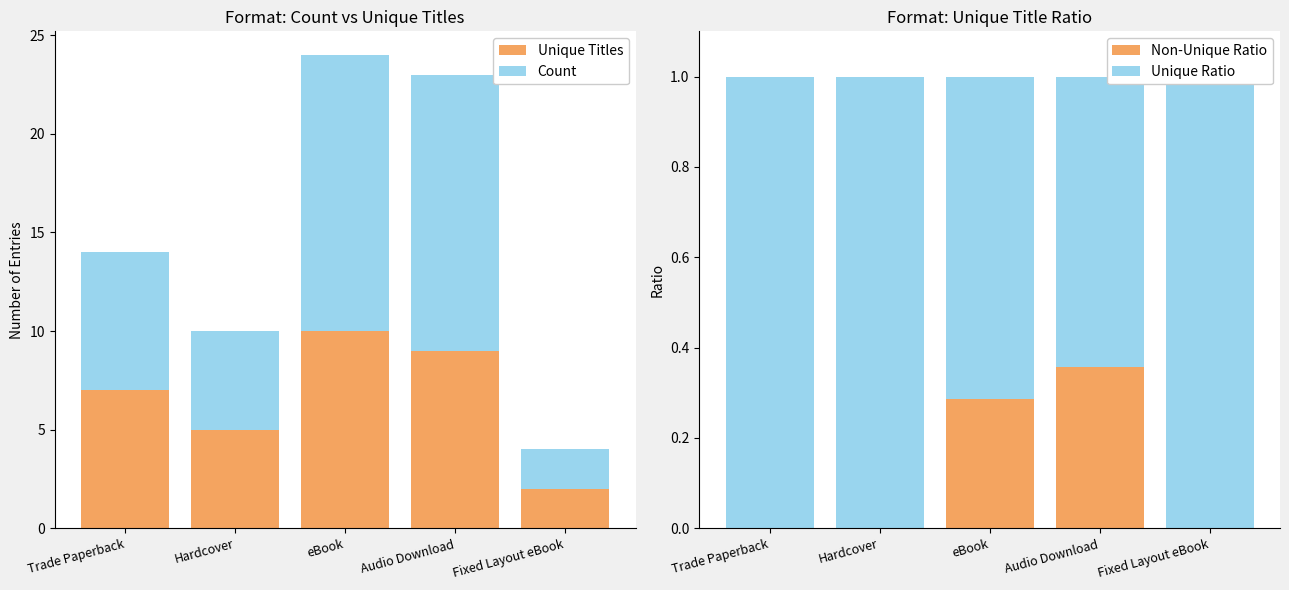

What is the total value across all series at Trade Paperback?

15.0